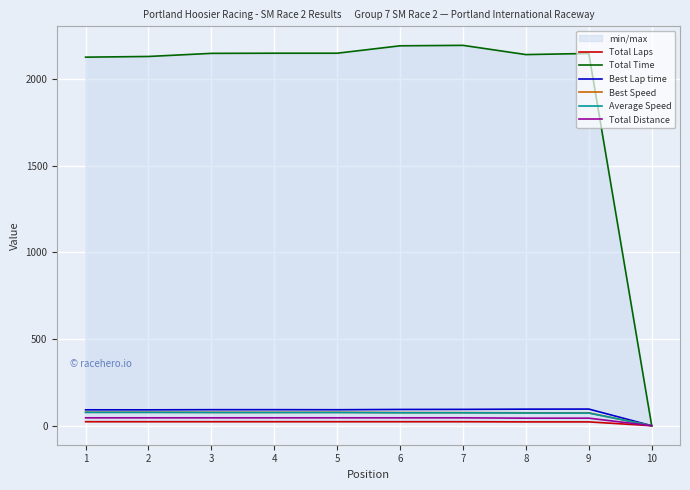

What are all the series names shown in the legend?

Total Laps, Total Time, Best Lap time, Best Speed, Average Speed, Total Distance